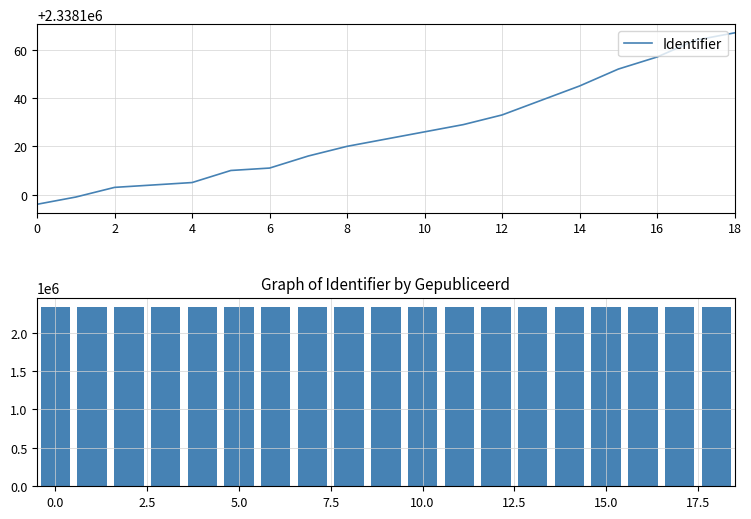

What is the minimum value shown in the chart?

2338096